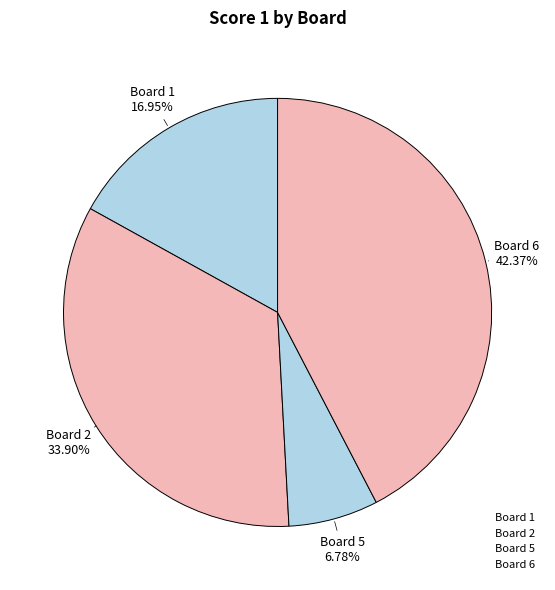

How many slices are in this pie chart?

4